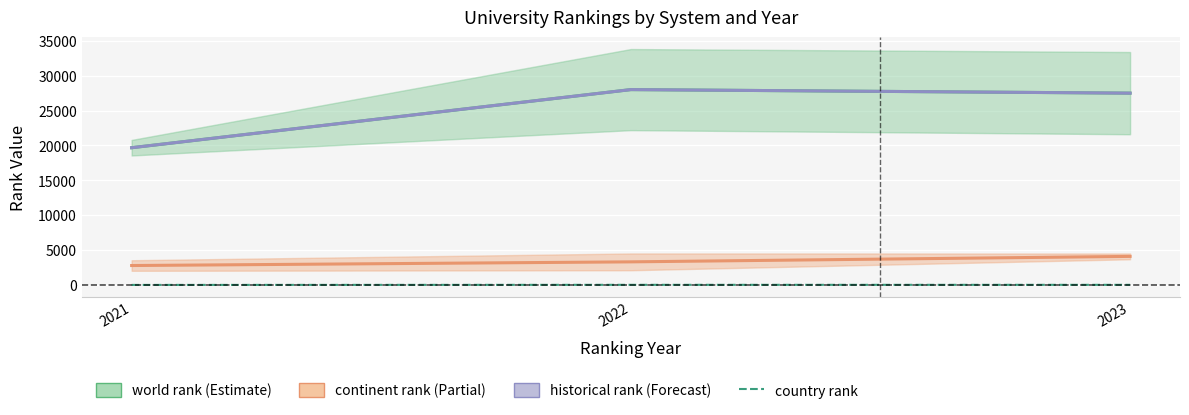

Between 2021 and 2022, which series saw the biggest shift?

world rank